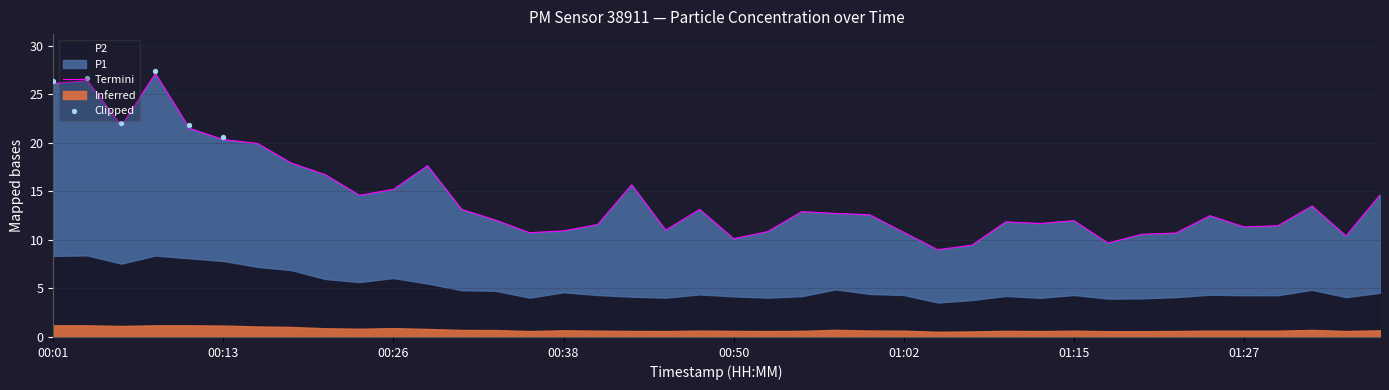

Which has a higher value, 00:43 or 01:15?

00:43